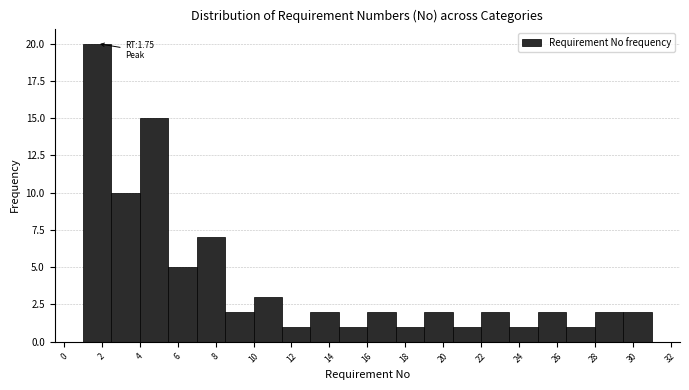

Which range on the x-axis has the tallest bar?

1.0 to 2.5